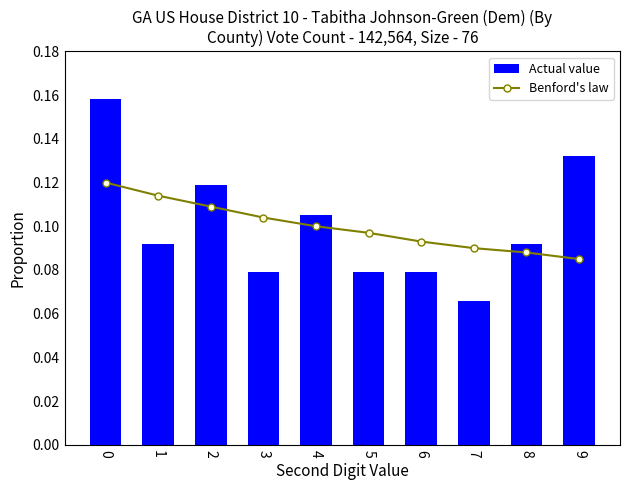

The Benford's law series shows 0.1 at 3. True or false?

True